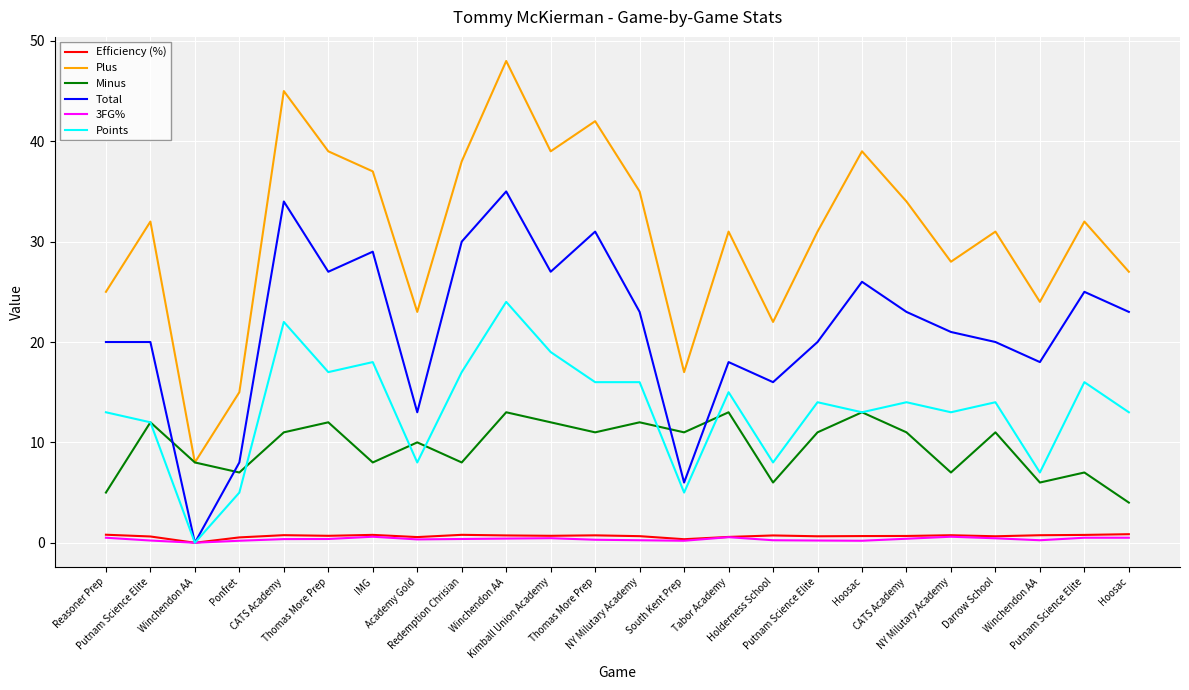

What is the label of the 13th point from the right?

Thomas More Prep